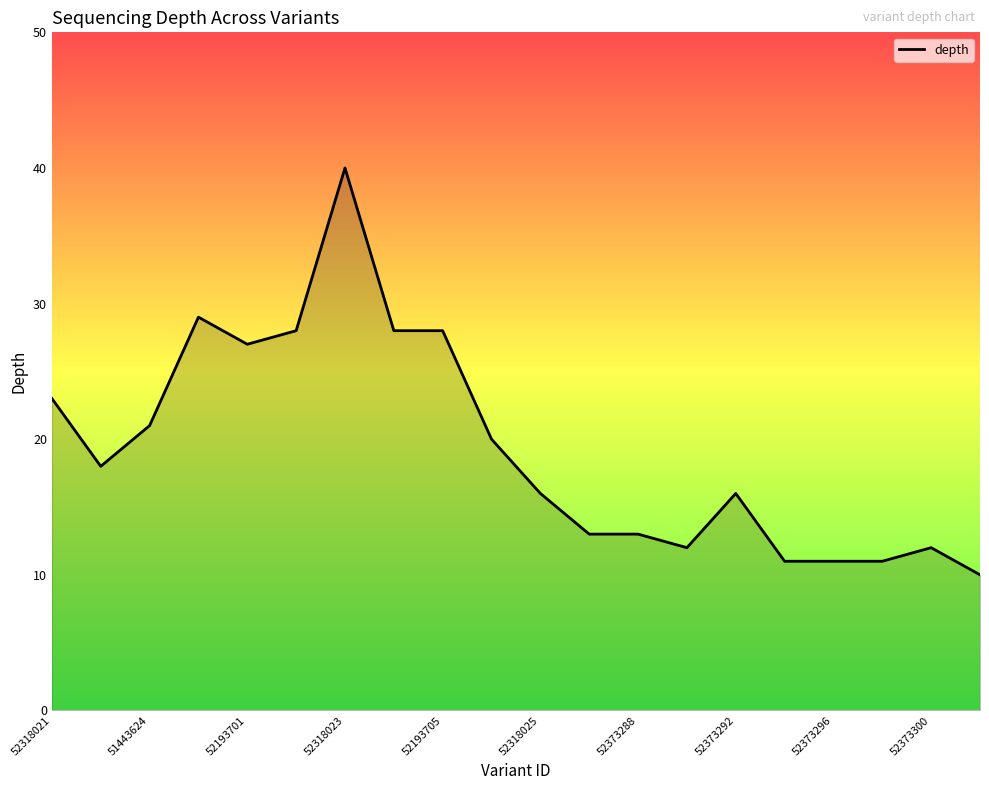

What is the difference between the maximum and second lowest values?

29